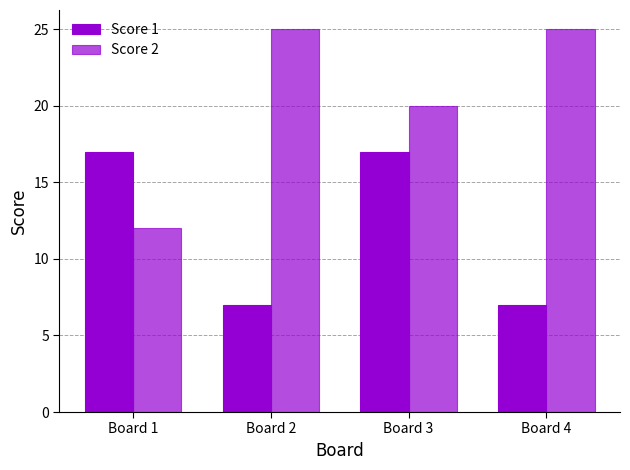

List the labels in order of Score 1 value, largest first.

Board 1, Board 3, Board 2, Board 4